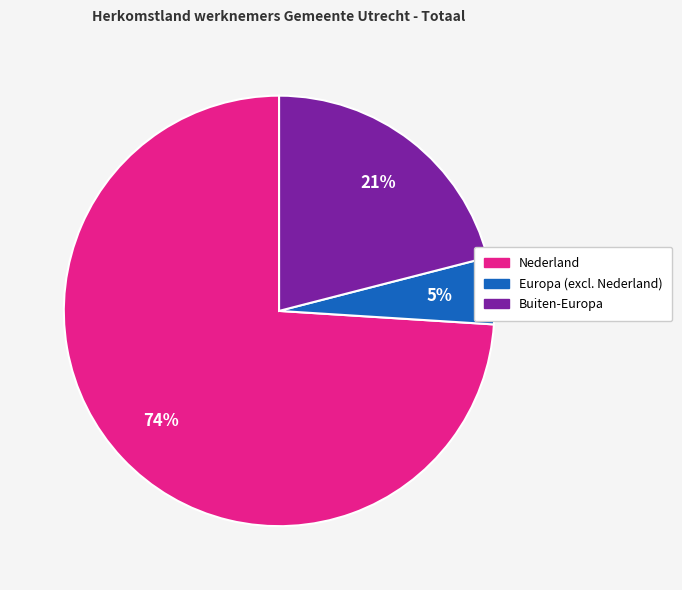

Does Buiten-Europa represent more than half of the total?

No